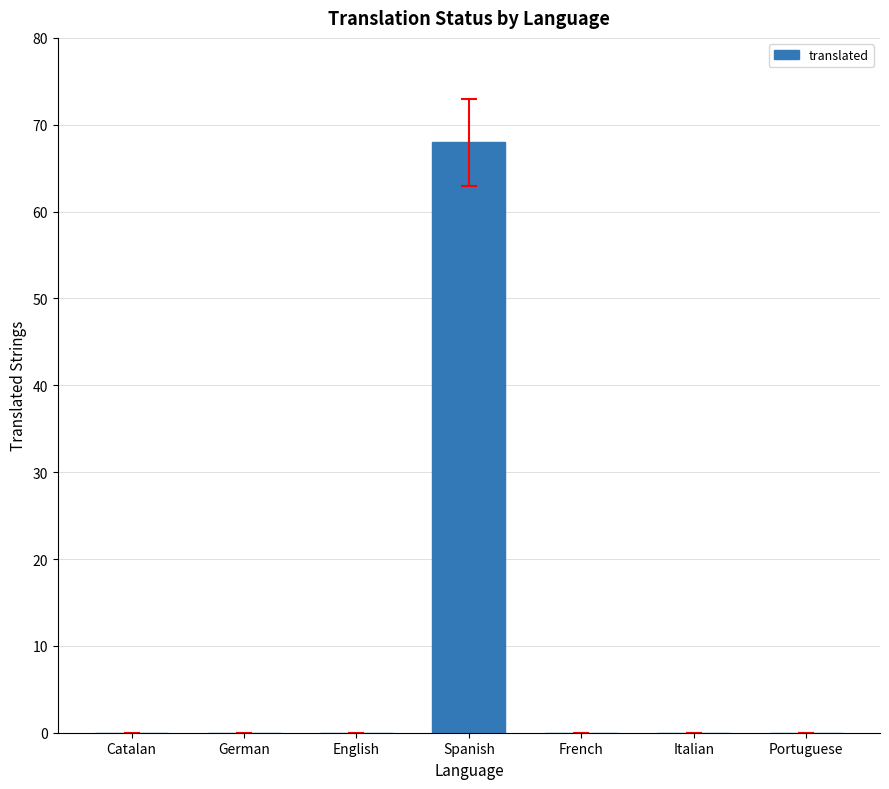

What is the sum of all values?

68